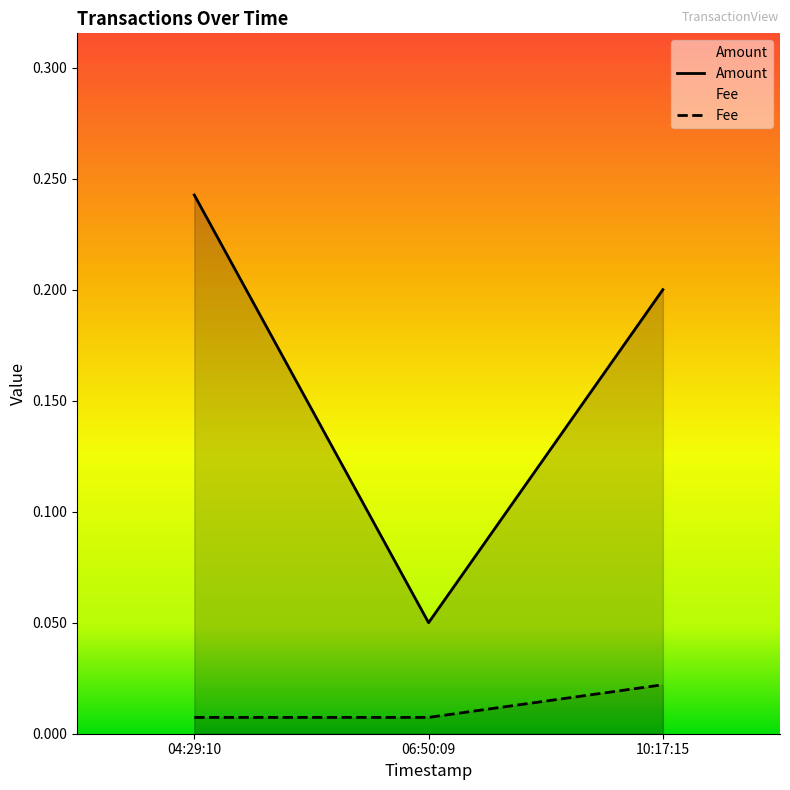

Does the chart display data point markers on the line(s)?

No